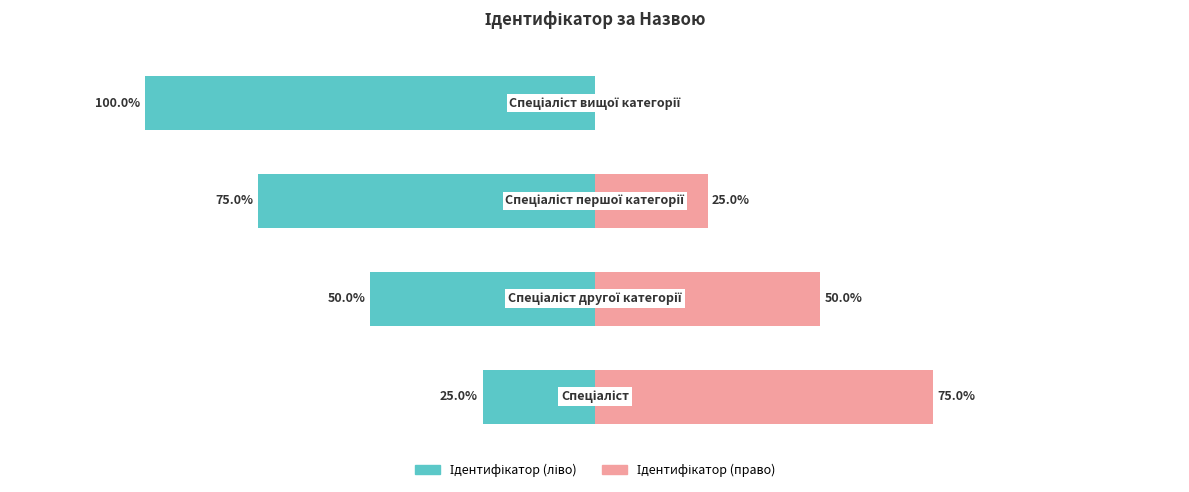

How many bars are there in each group?

2